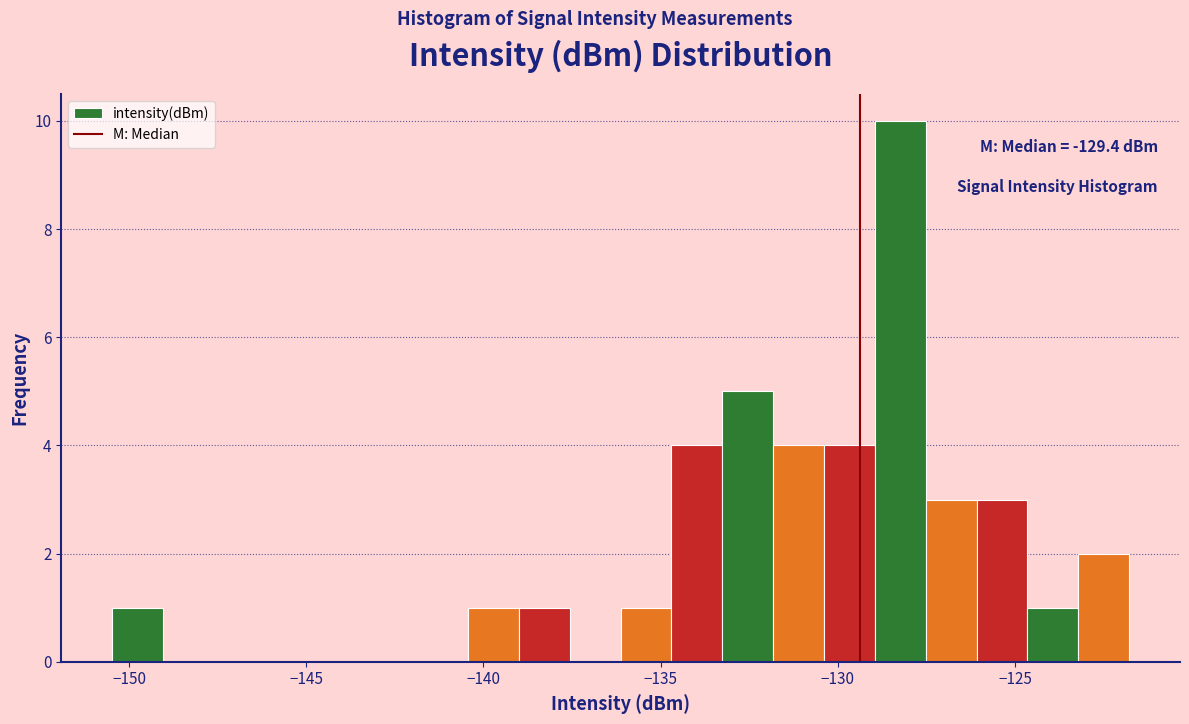

Around what value on the x-axis is the tallest bar? Give the approximate position of its centre, as read against the axis.

-128.0